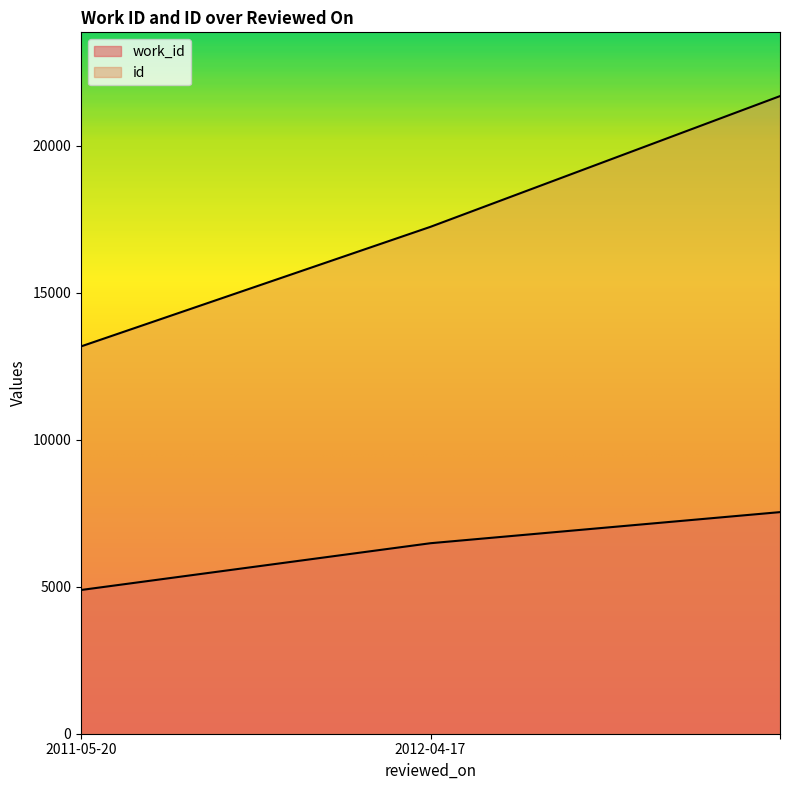

How many values in the work_id series exceed 6483?

1